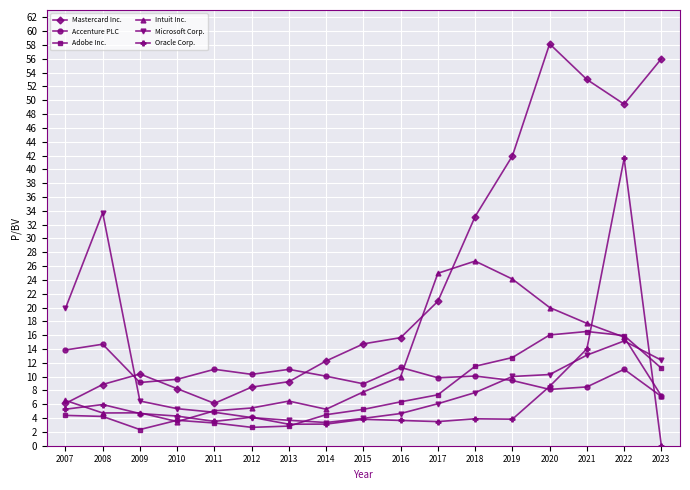

Which category has the lowest value in the Oracle Corp. series?

2023